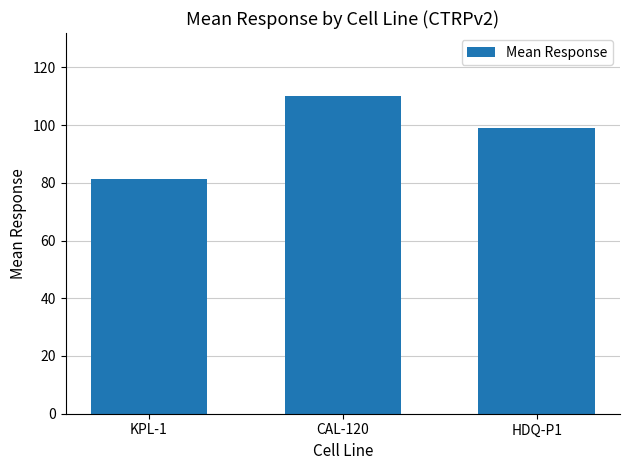

What is the difference between the maximum and minimum values?

28.7